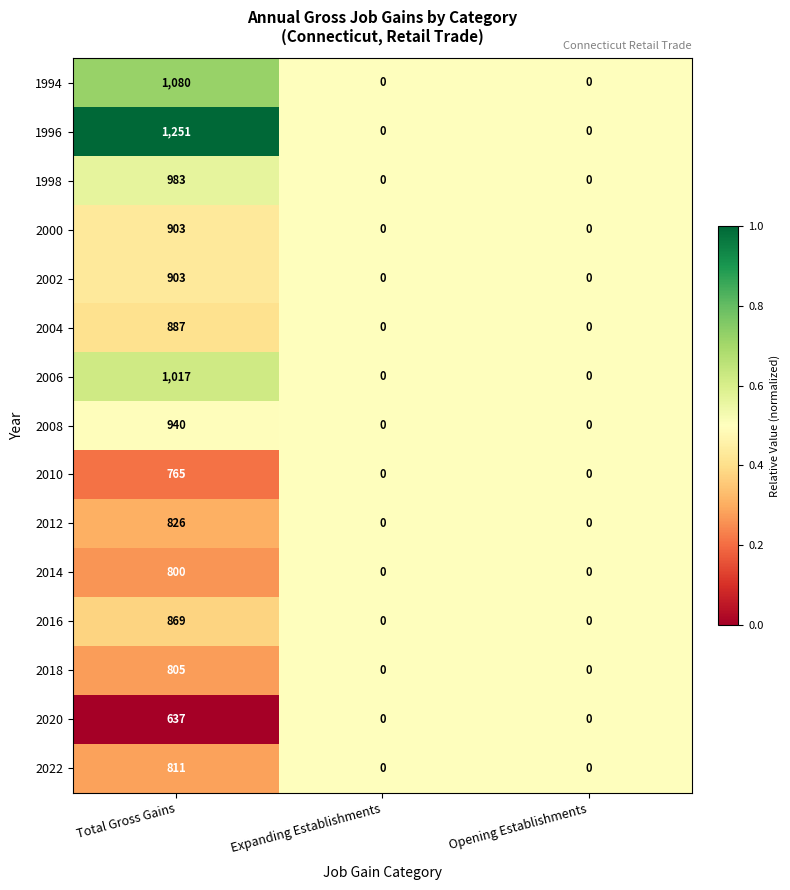

At which category is the sum across all series the highest?

Total Gross Gains